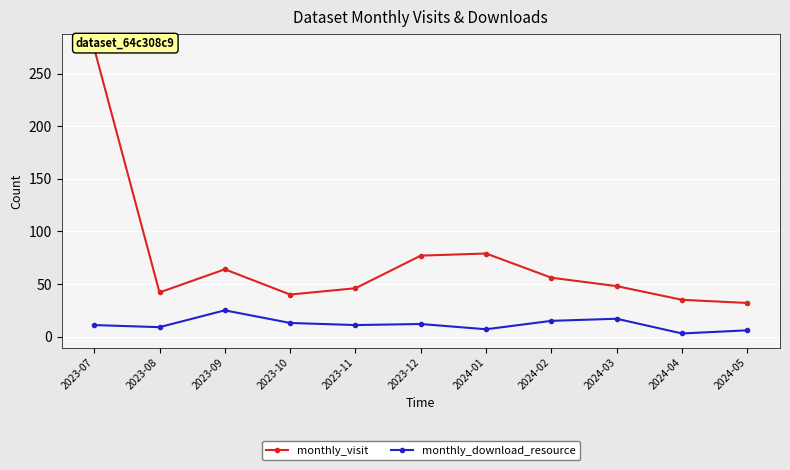

What is the difference between the maximum and minimum values in the monthly_download_resource series?

22